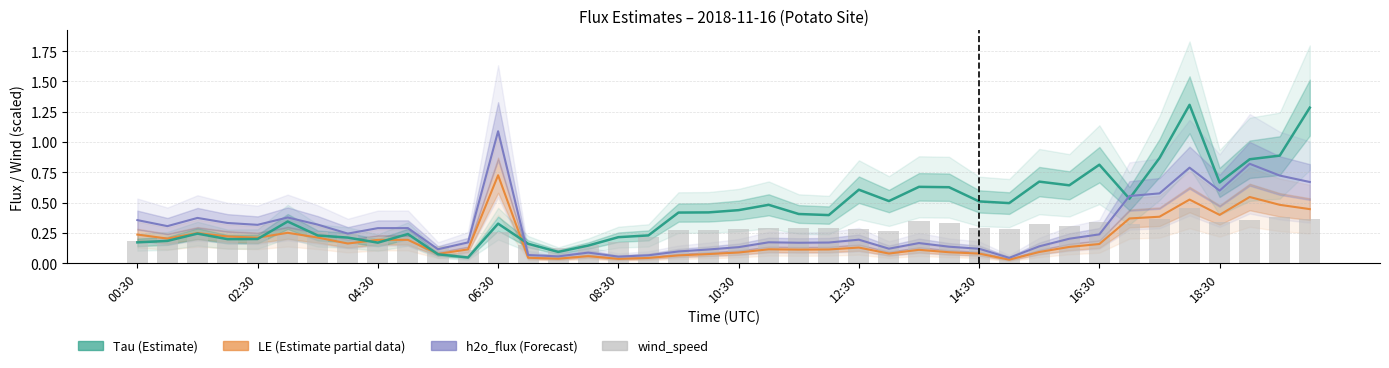

The h2o_flux (scaled) series shows 0.0 at 17. True or false?

False